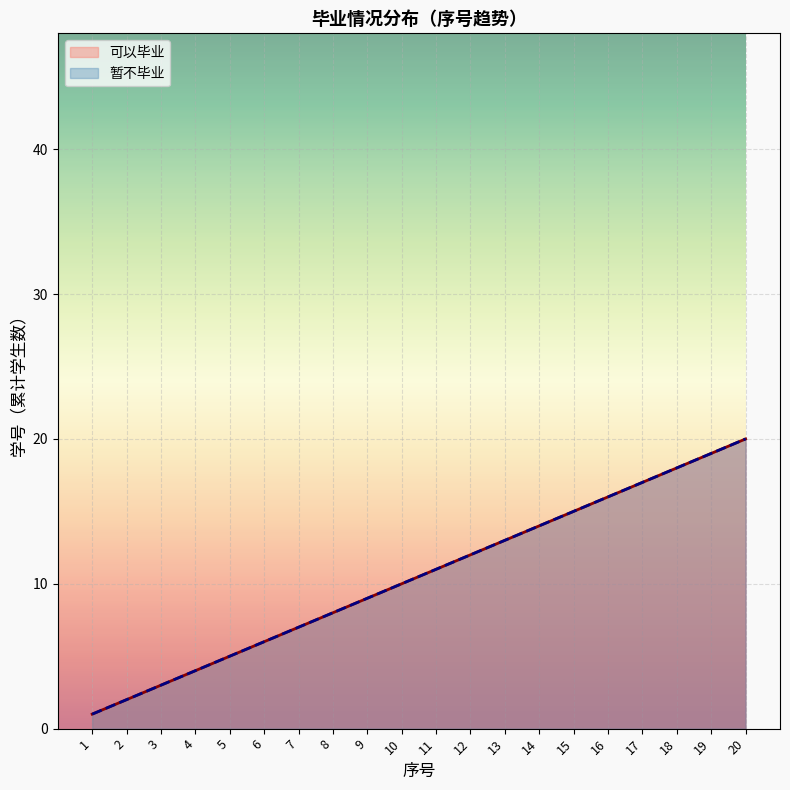

How many values in the 可以毕业 series are below 11?

10